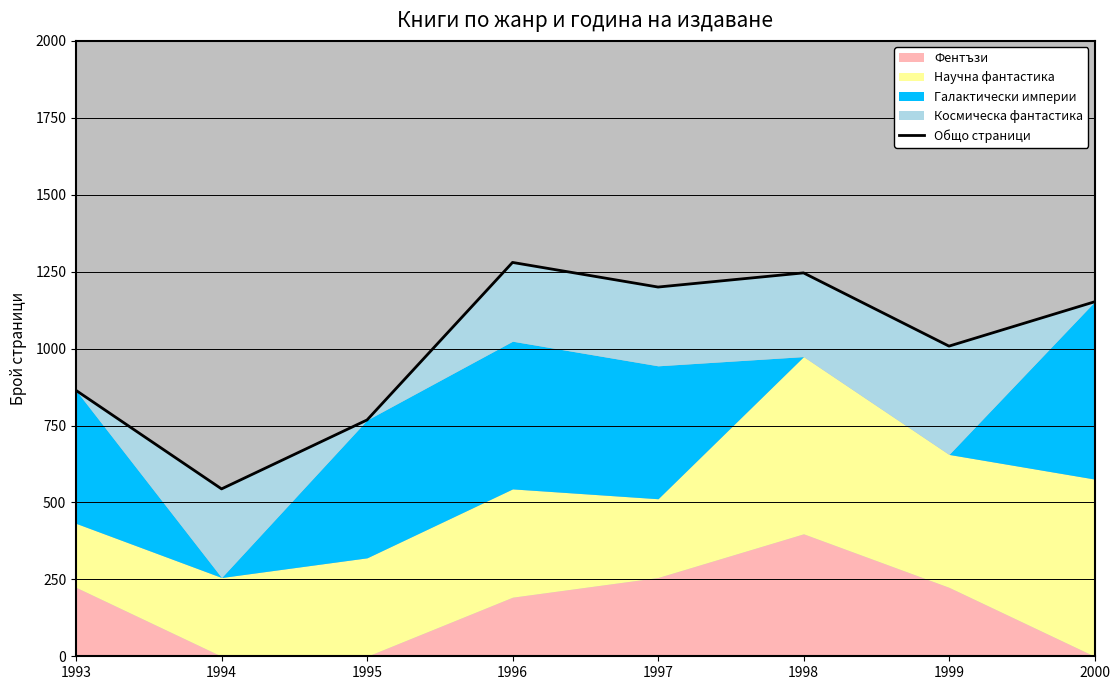

What is the change in value from 1995 to 1998?

+478